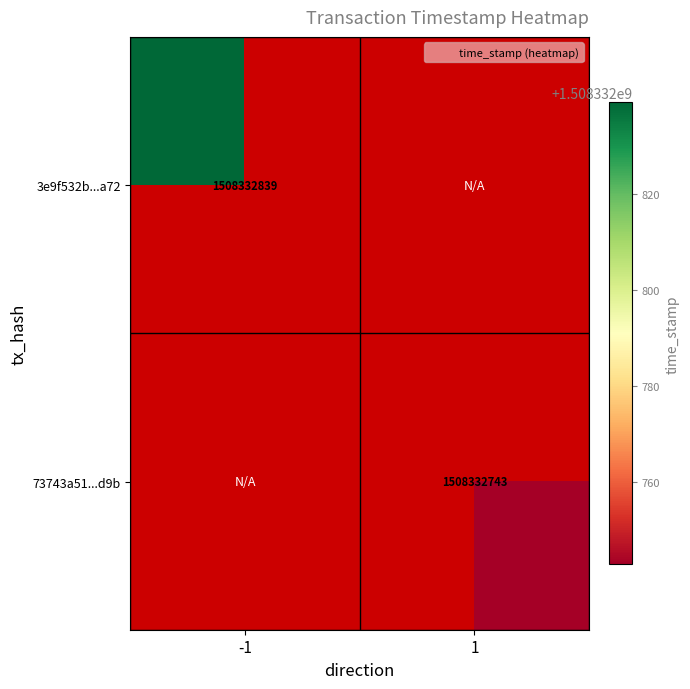

Rank the categories by 73743a5109144b4d5e1c59a8f7873ee4e760d9b value from lowest to highest.

-1, 1